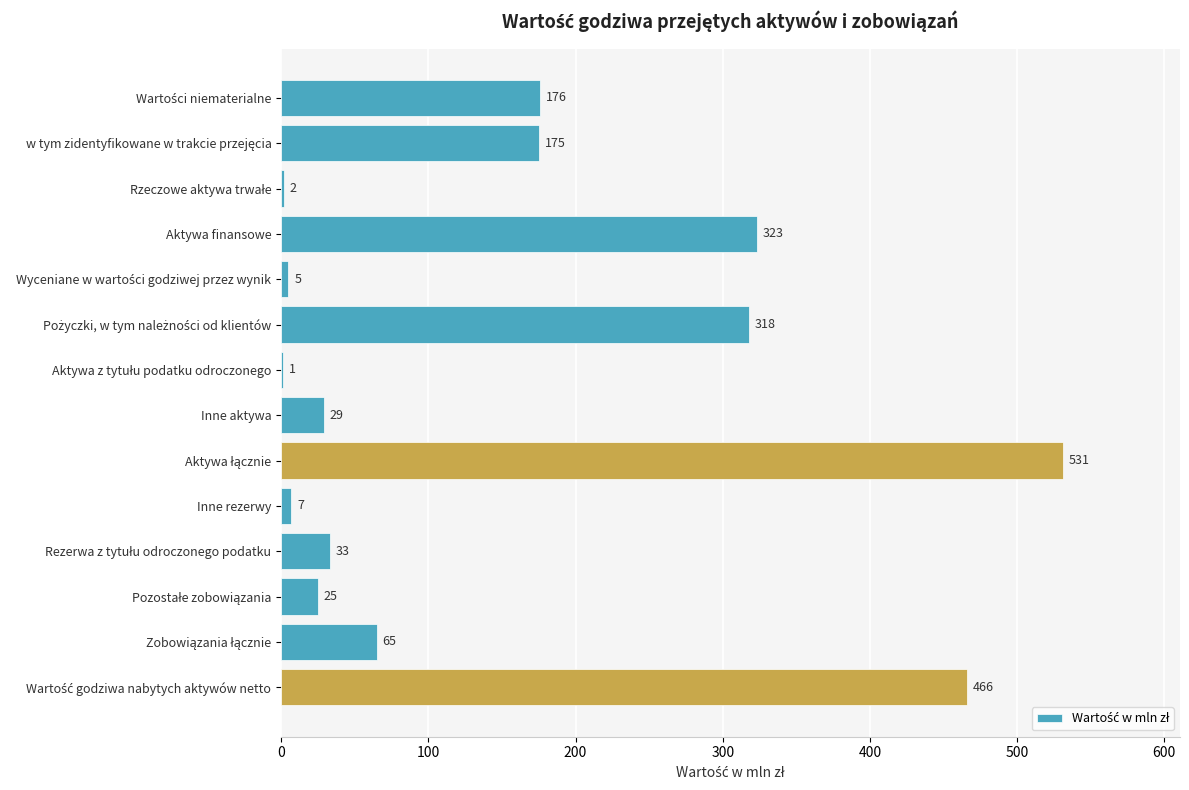

Is it true that the value at Inne rezerwy is 7?

True